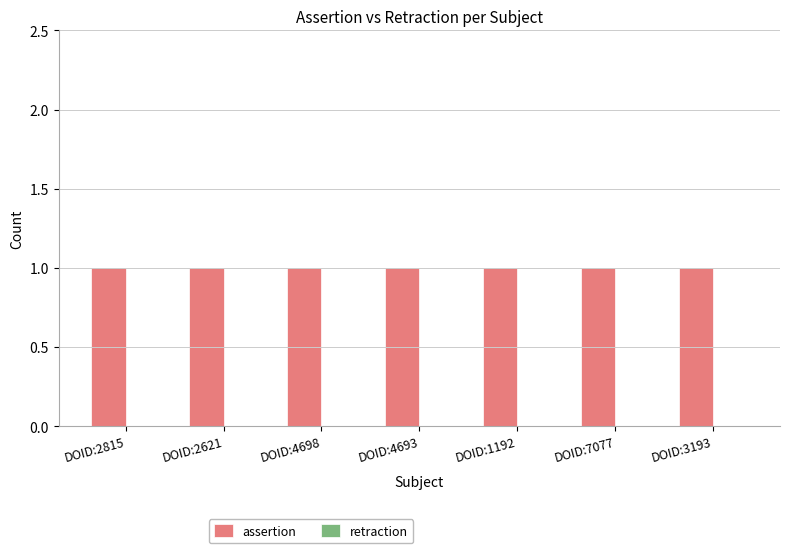

At DOID:7077, list the series in order from smallest to largest.

retraction, assertion